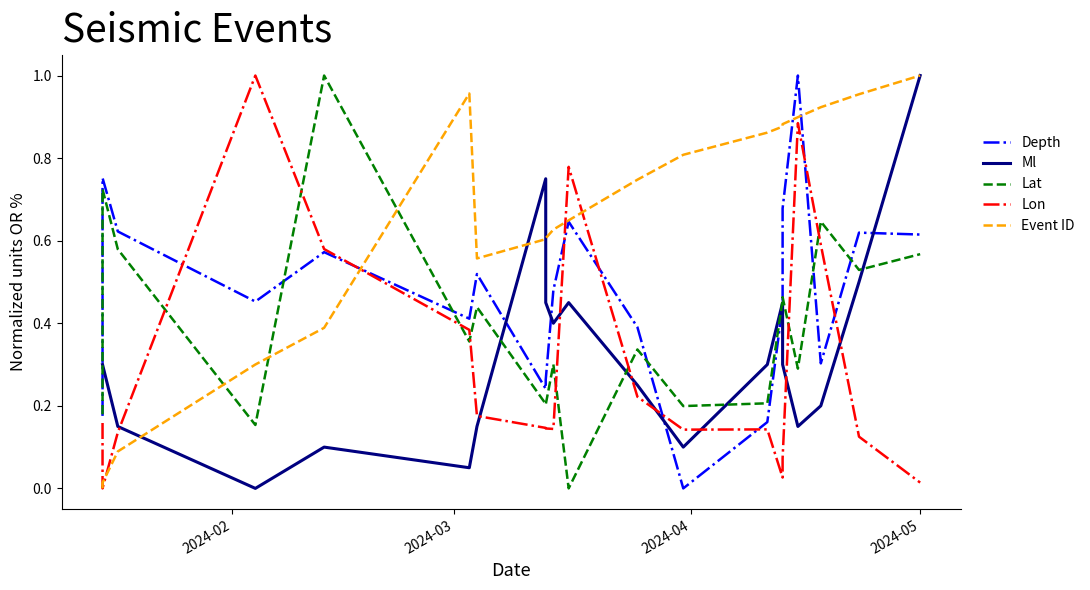

Where is the first local minimum for Lon?

2024-03